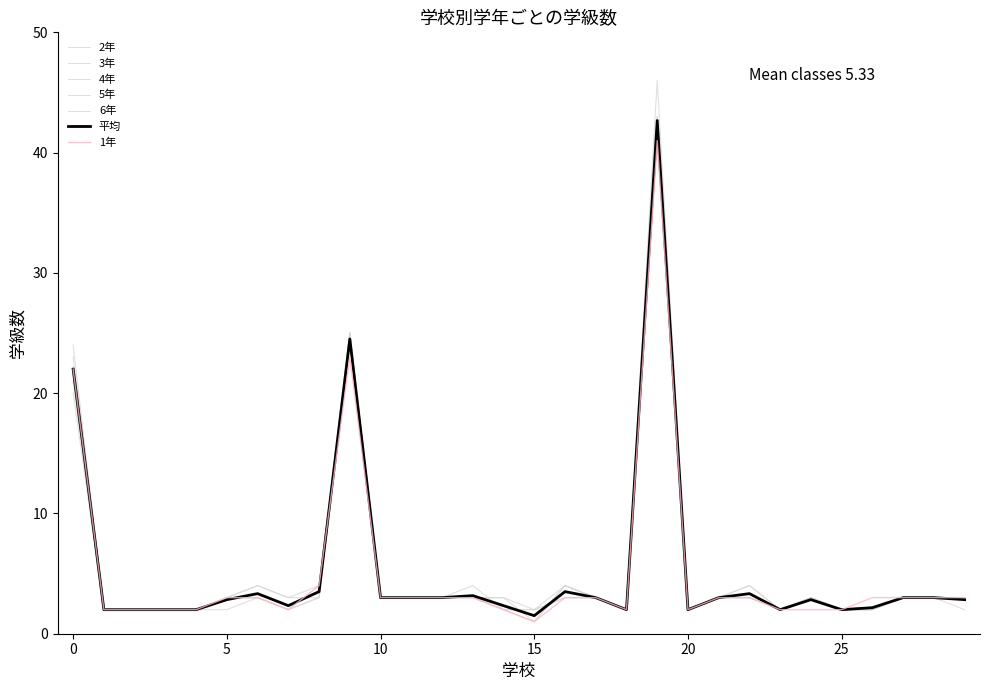

What is the maximum value shown in the chart?

46